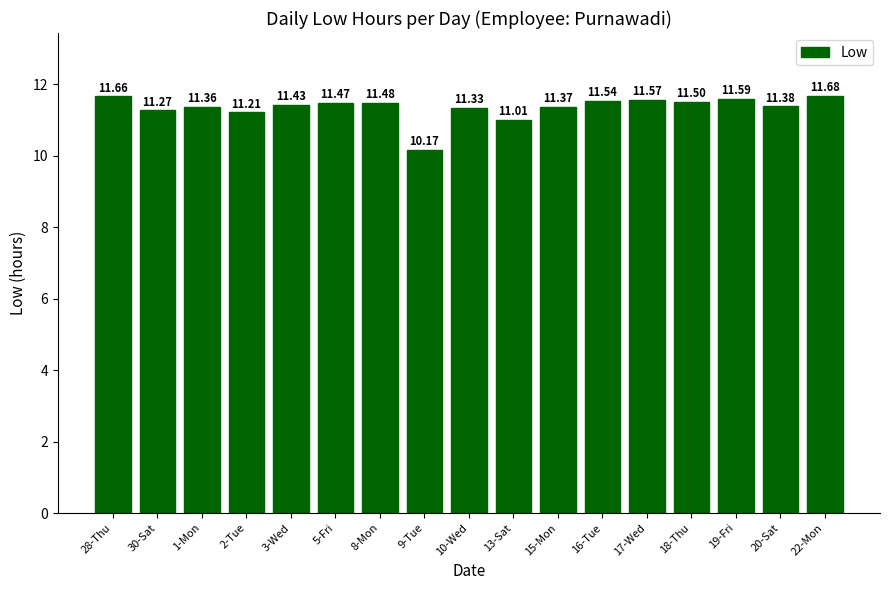

What is the value of the 15th bar from the left?

11.6